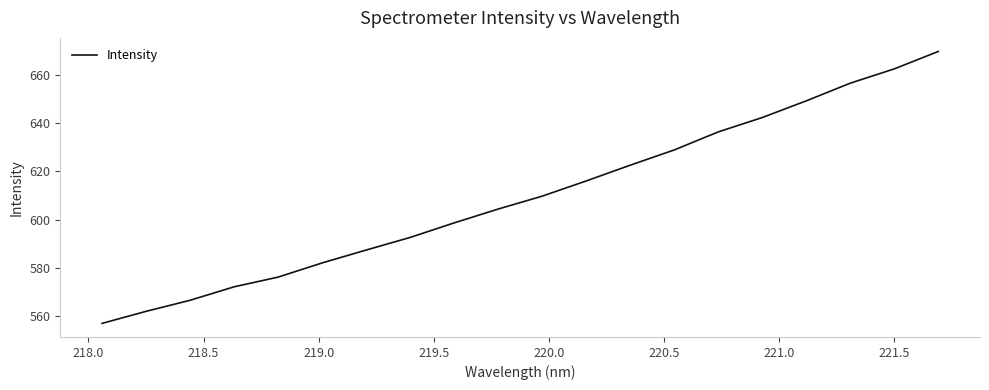

How many lines are shown in the chart?

1